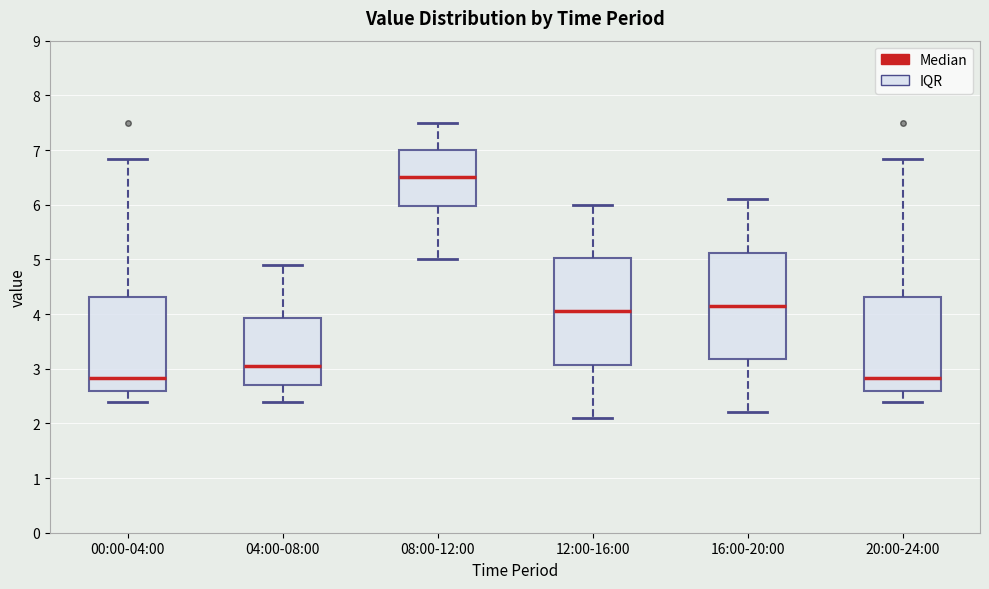

Reading left to right, transcribe this box plot: for each box, give where its median line is, the range the box spans, and where its two whiskers end, as read against the y-axis. The values are not printed on the chart, so give them approximately, as read against the axis.

00:00-04:00: median 2.8, box 2.6 to 4.3, whiskers 2.4 to 6.8
04:00-08:00: median 3.1, box 2.7 to 3.9, whiskers 2.4 to 4.9
08:00-12:00: median 6.5, box 6.0 to 7.0, whiskers 5.0 to 7.5
12:00-16:00: median 4.1, box 3.1 to 5.0, whiskers 2.1 to 6.0
16:00-20:00: median 4.2, box 3.2 to 5.1, whiskers 2.2 to 6.1
20:00-24:00: median 2.8, box 2.6 to 4.3, whiskers 2.4 to 6.8